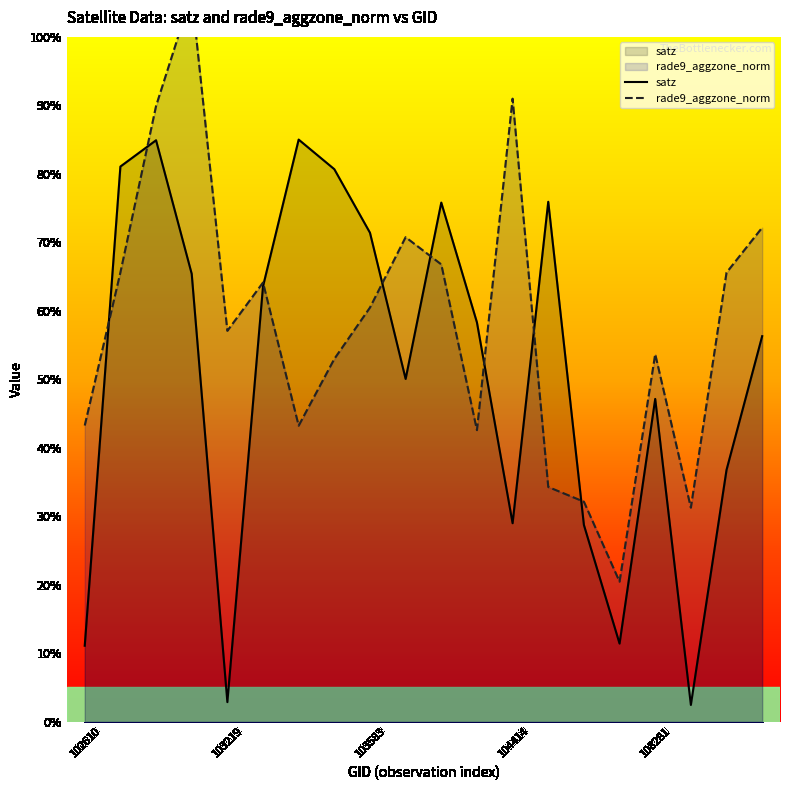

Reading left to right, transcribe all the data shown in this chart.

satz: 11.1	81.1	84.9	65.4	2.9	63.6	85.0	80.7	71.4	50.1	75.8	58.3	29.0	75.9	28.7	11.4	47.1	2.4	36.8	56.3
rade9_aggzone_norm: 43.2	65.6	89.9	106.2	57.1	64.1	43.2	53.0	60.5	70.8	66.8	42.6	91.0	34.3	32.1	20.4	53.7	31.2	65.6	72.2